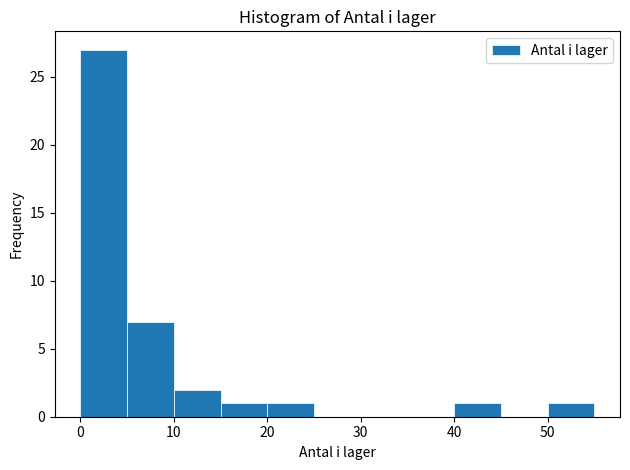

Which range on the x-axis has the tallest bar?

0 to 5